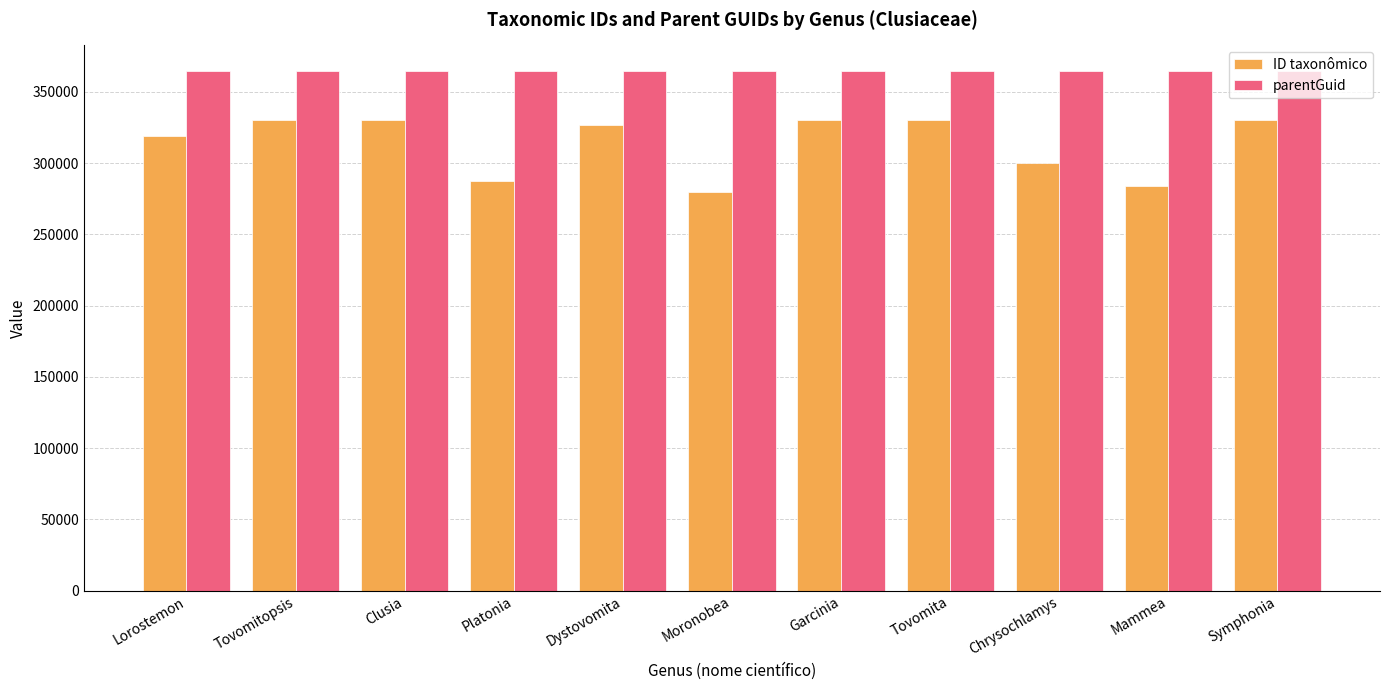

What position from the left is Moronobea?

6